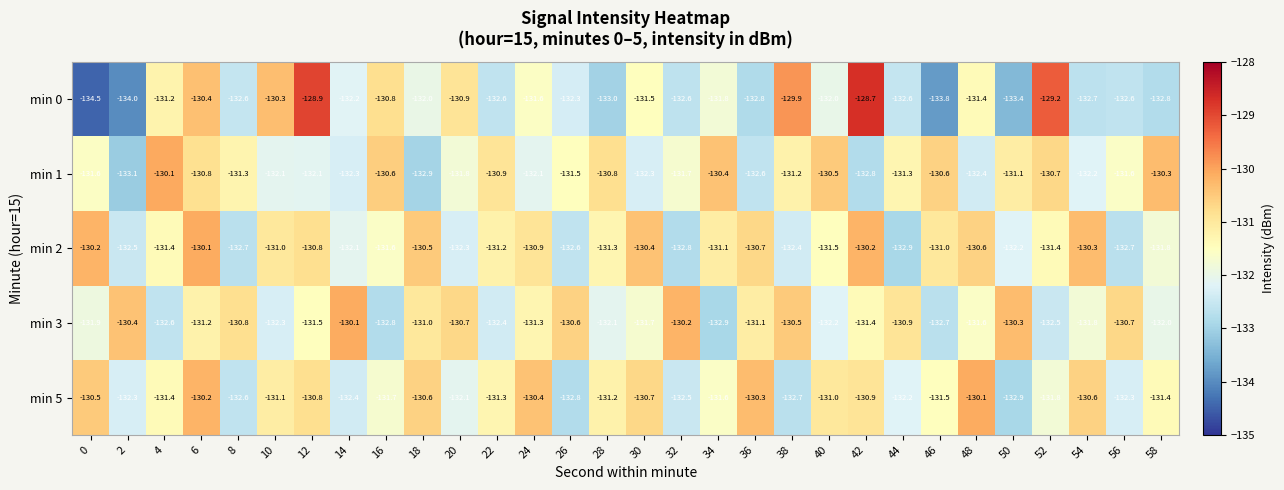

How many series are shown in this chart?

5